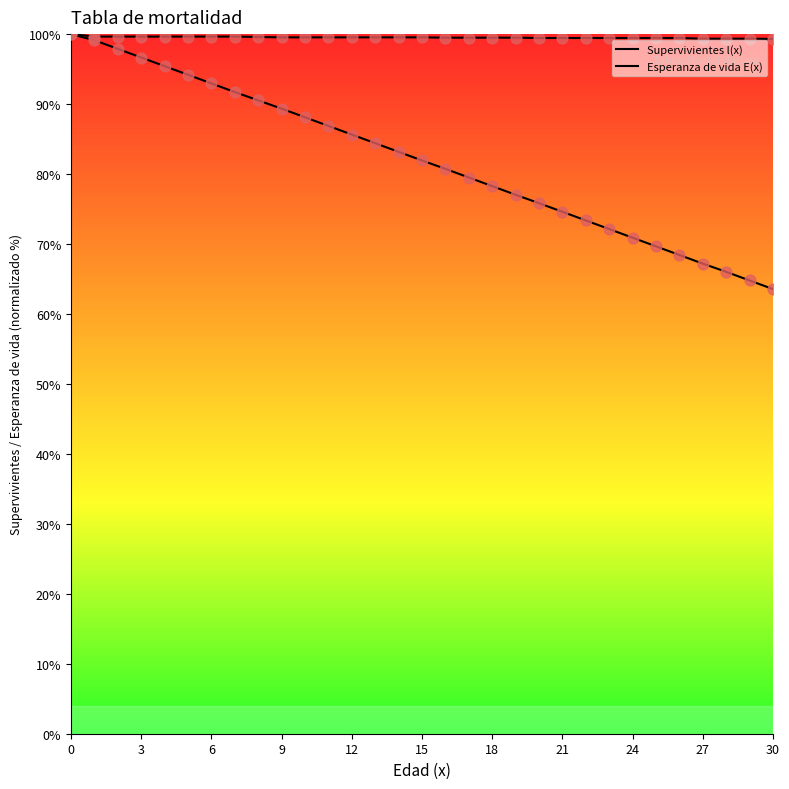

What are all the series names shown in the legend?

Supervivientes l(x), Esperanza de vida E(x)